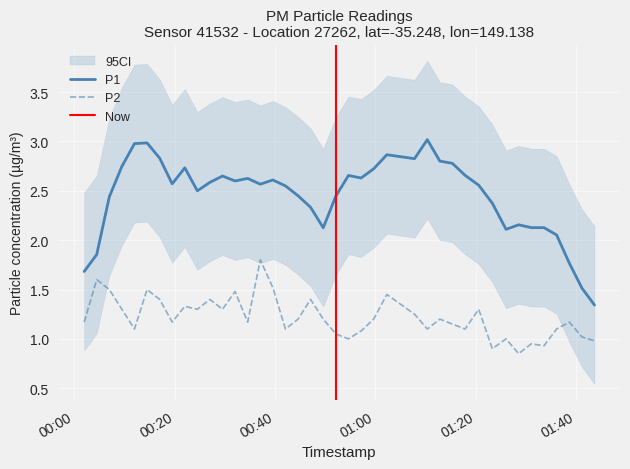

How many points are higher than both their immediate neighbors (excluding endpoints)?

13